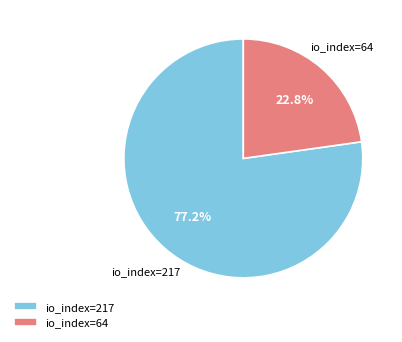

How much of the chart is everything except io_index=217?

22.8%